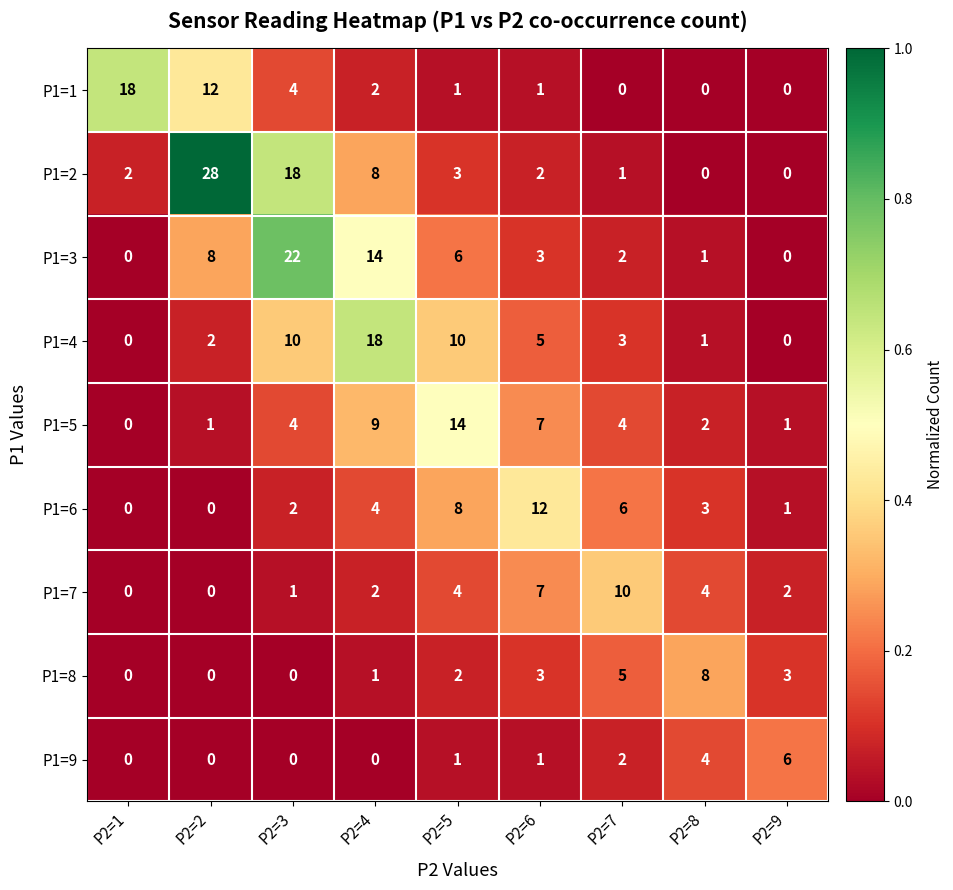

How many values in the P1=3 series are below 3?

4